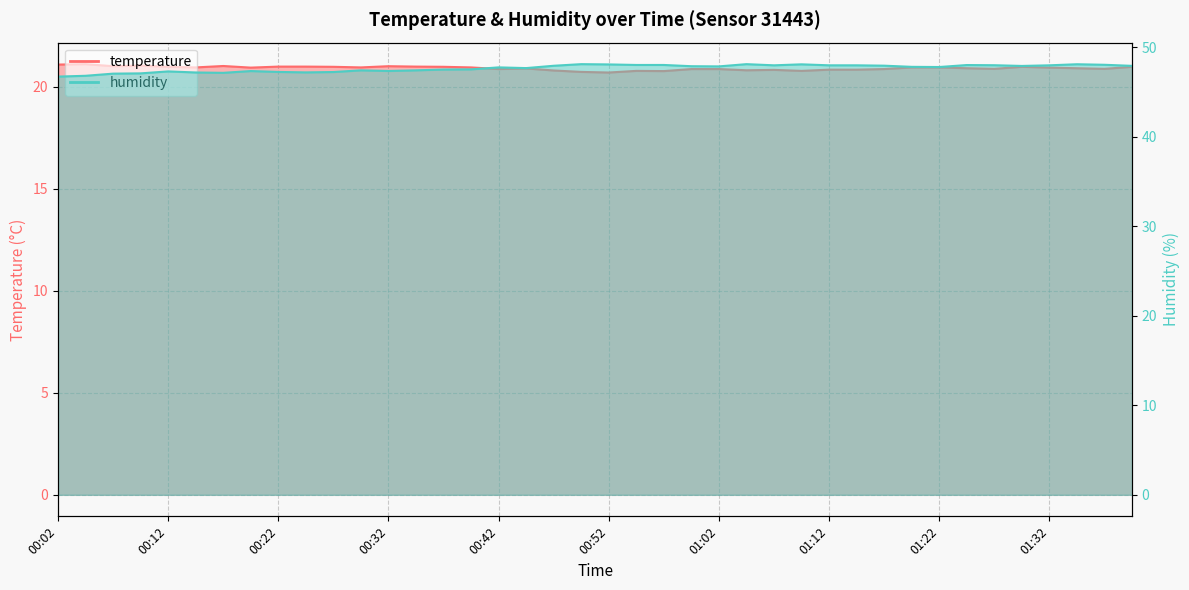

How many data points does each series have?

40